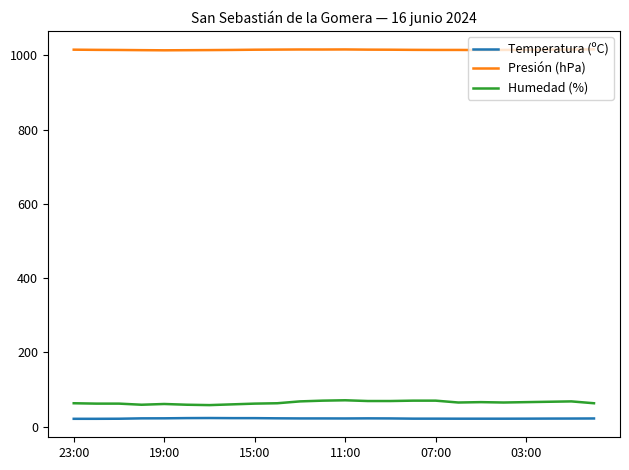

Which series has the widest spread of values?

Humedad (%)